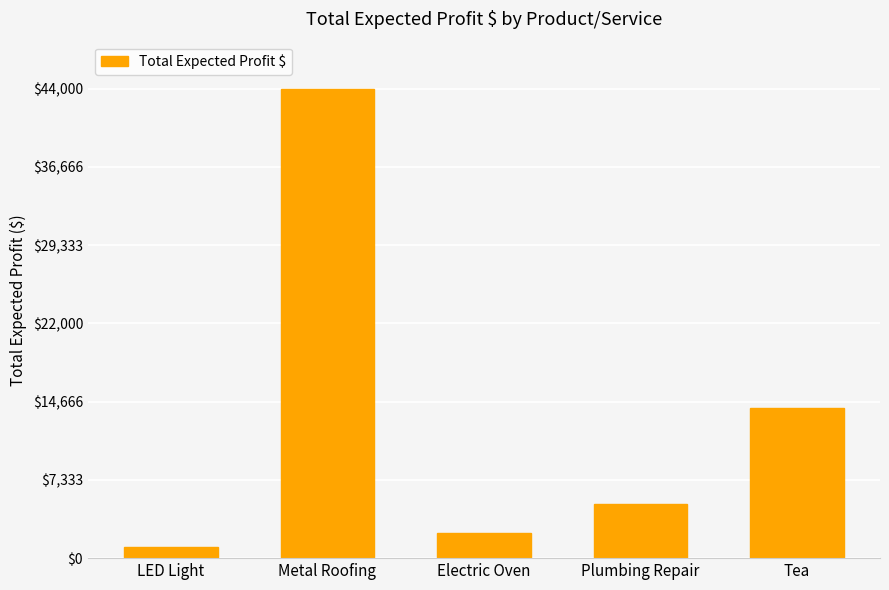

What is the sum of the values at Metal Roofing and Tea?

58080